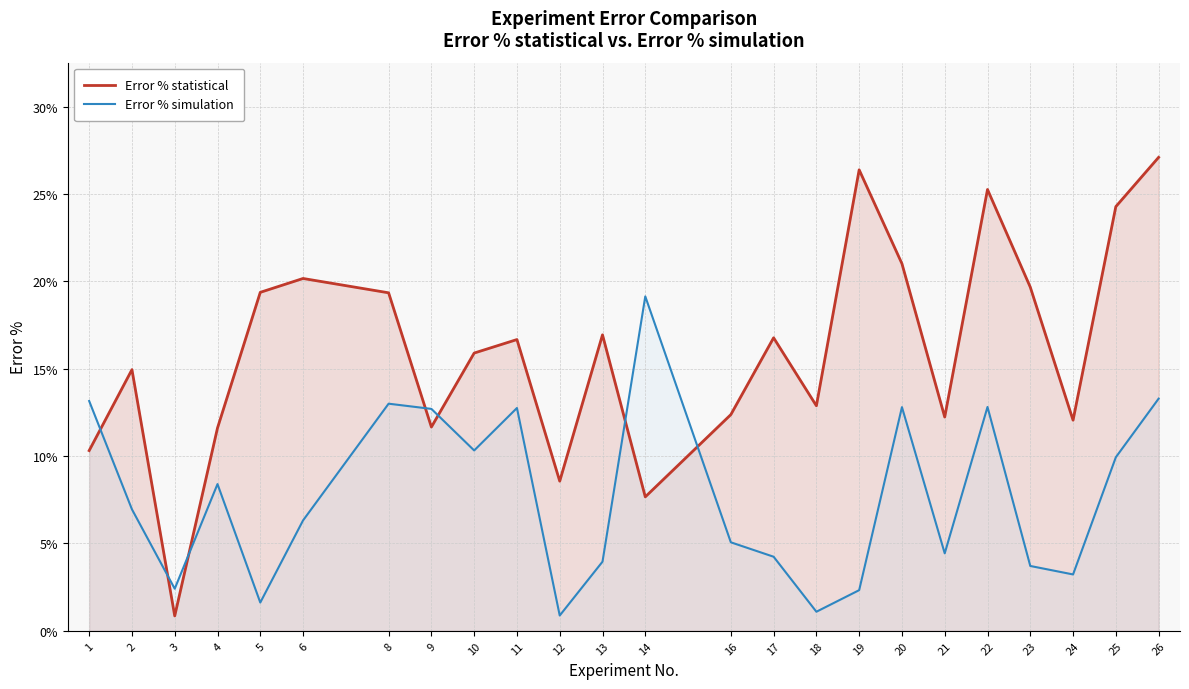

Rank the series by their maximum value, from lowest to highest.

Error % simulation, Error % statistical